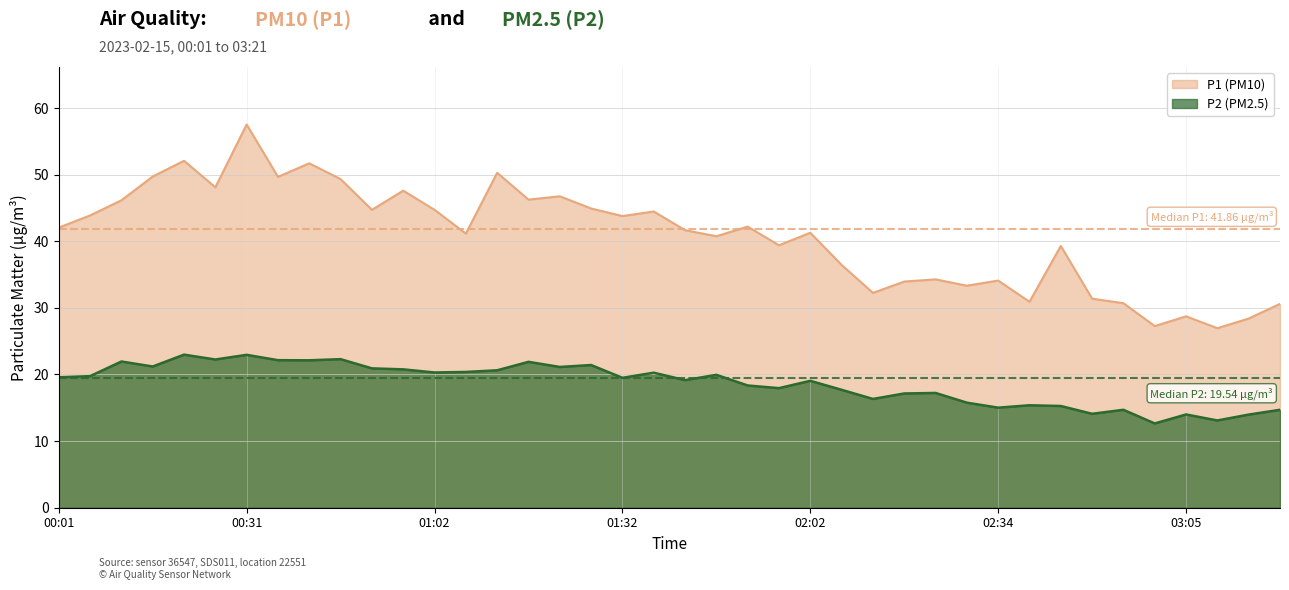

Rank the series by their maximum value, from lowest to highest.

P2 (PM2.5), P1 (PM10)